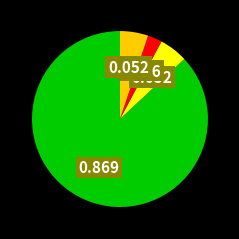

Is there a majority slice in this chart?

Yes